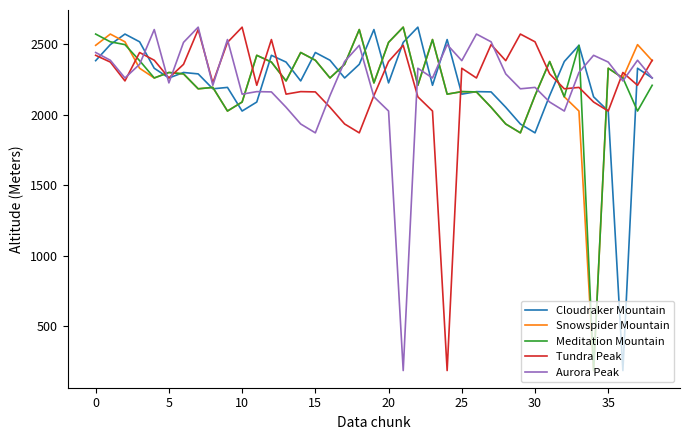

What is the lowest value of the Cloudraker Mountain series?

183